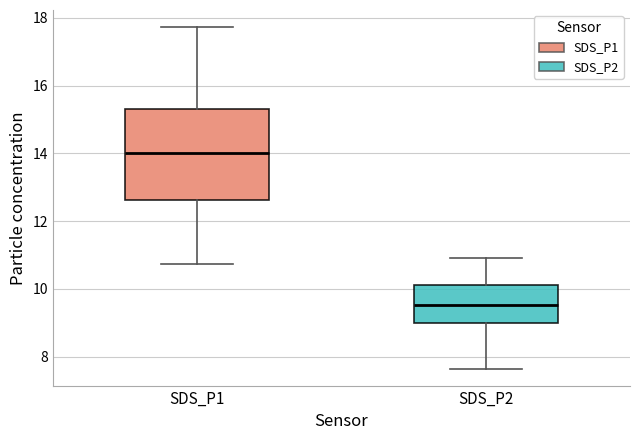

Comparing the boxes themselves (not the whiskers), which one is the tallest?

SDS_P1